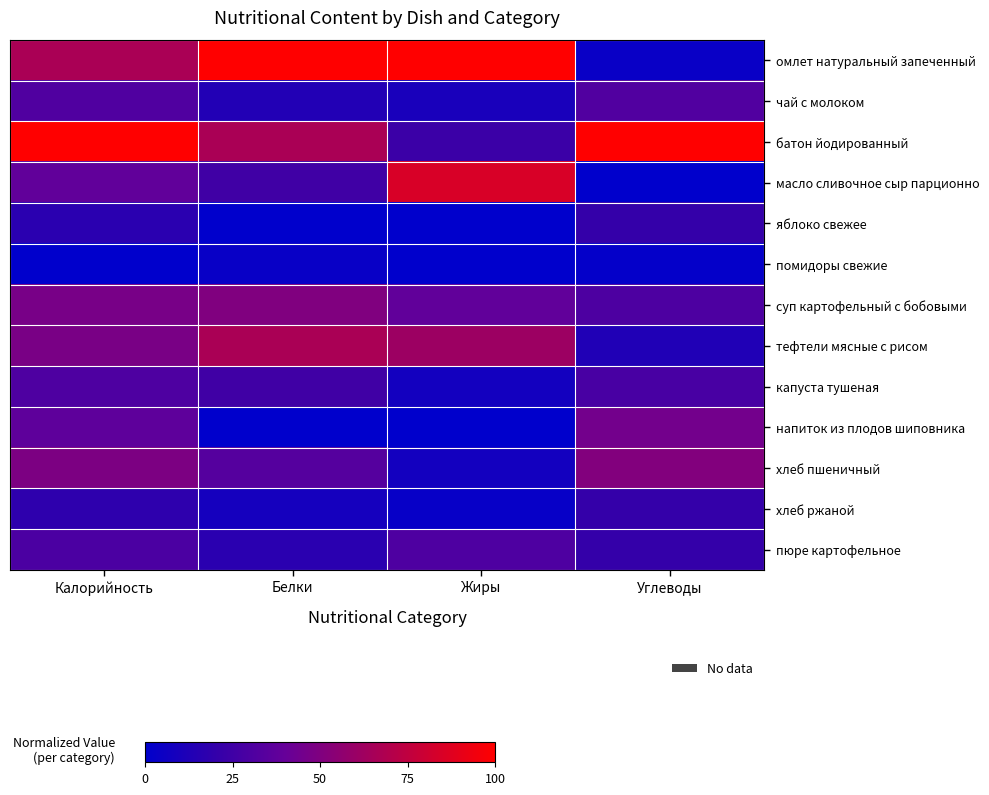

How many categories are shown in the chart?

4